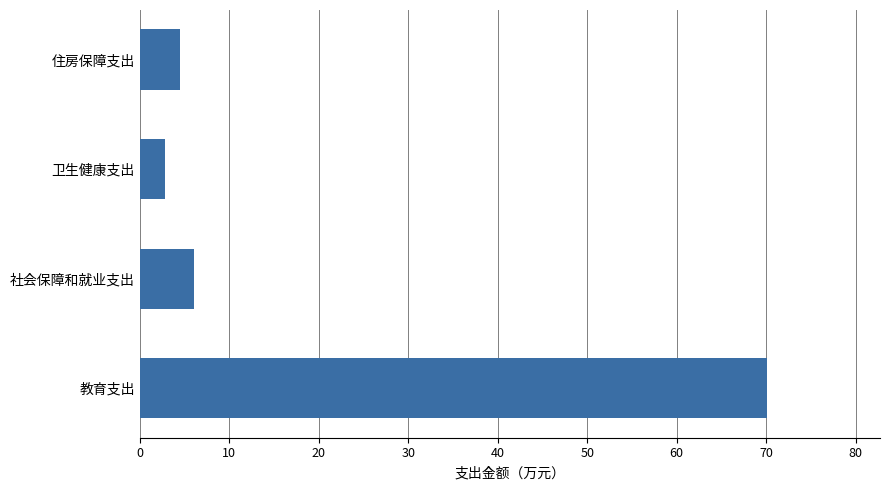

What value does the data have at 社会保障和就业支出?

6.0